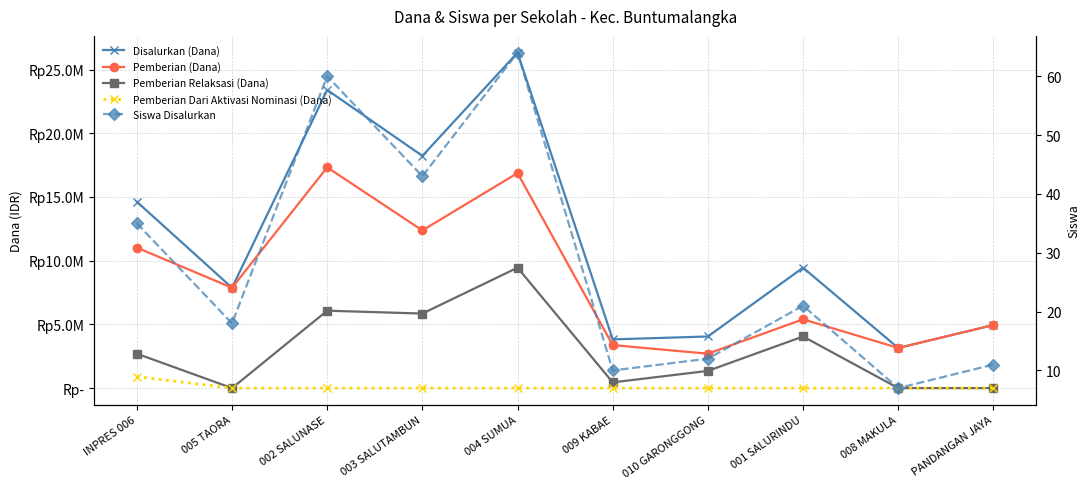

Which category has the highest value in the Pemberian Relaksasi (Dana) series?

004 SUMUA